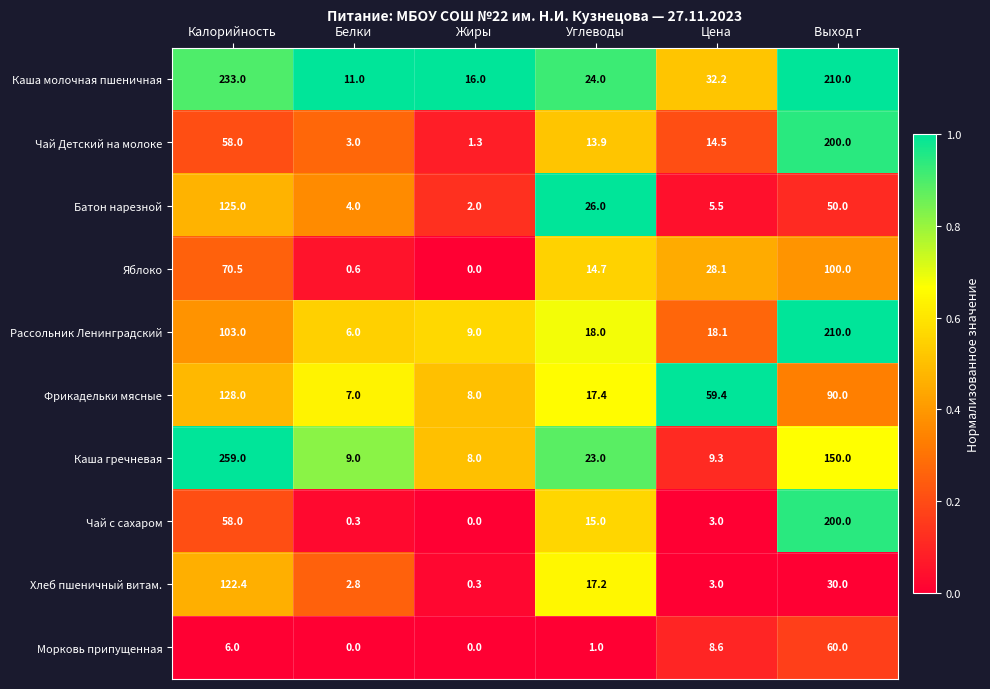

True or false: Батон нарезной has a value of 12.9 at Углеводы.

False